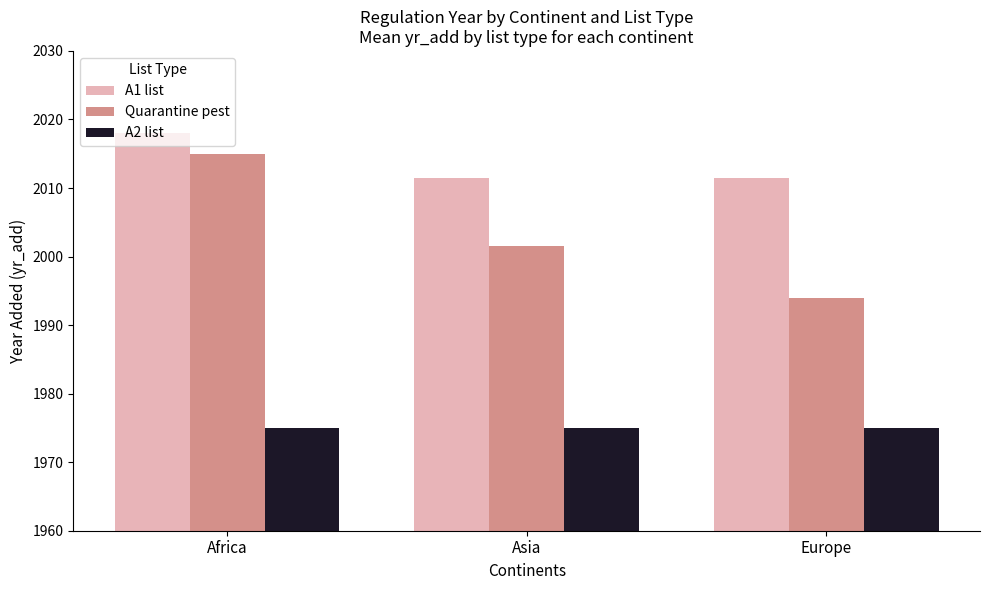

What is the smallest value displayed?

1975.0